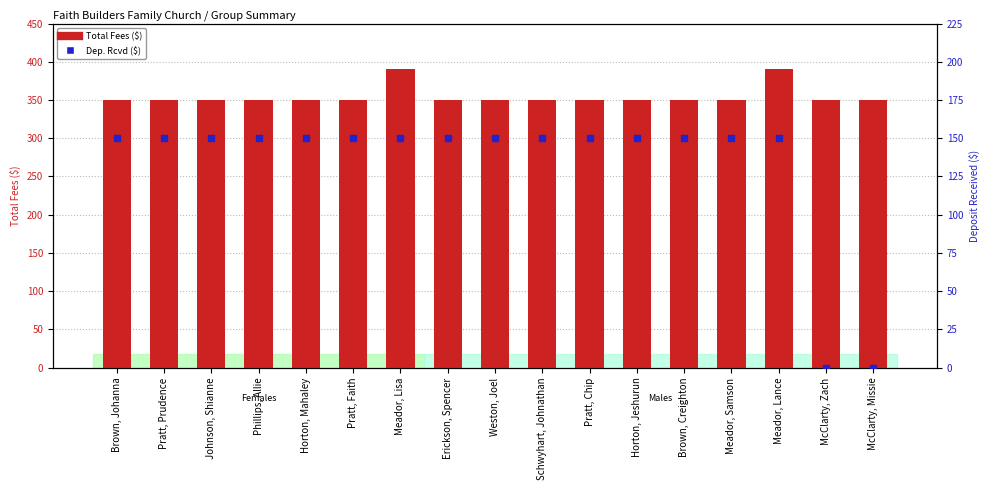

Which series reaches the maximum Y coordinate?

Total Fees ($)